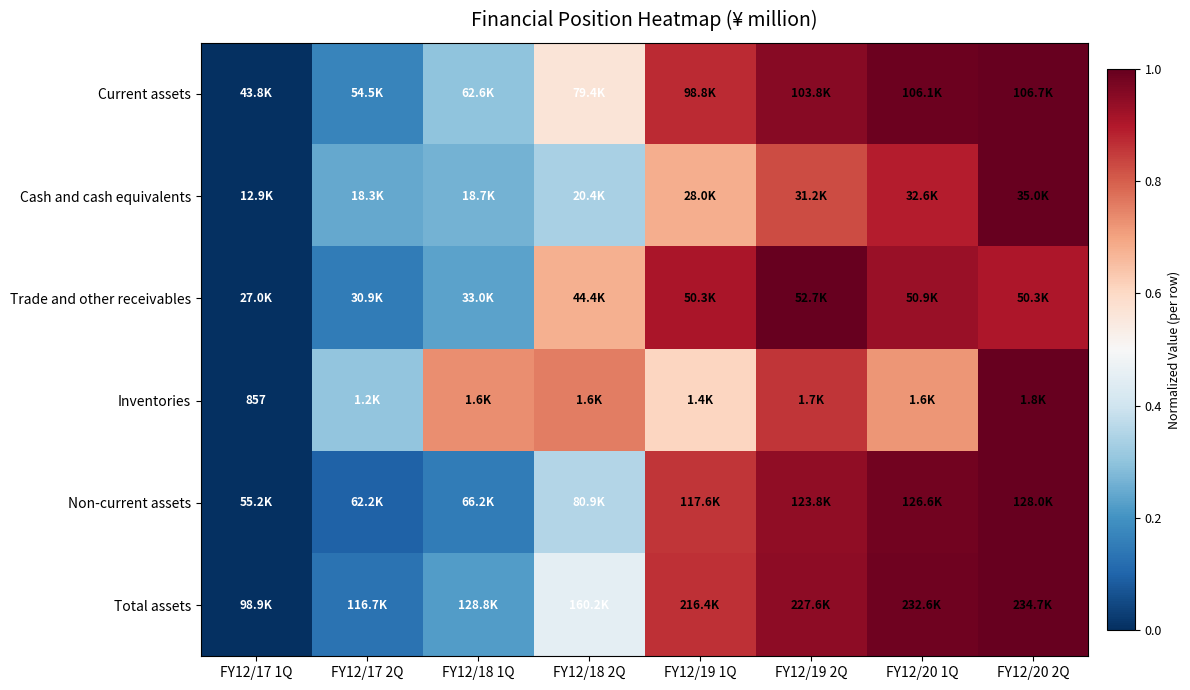

What is the difference between the second highest and second lowest values in the Total assets series?

0.9